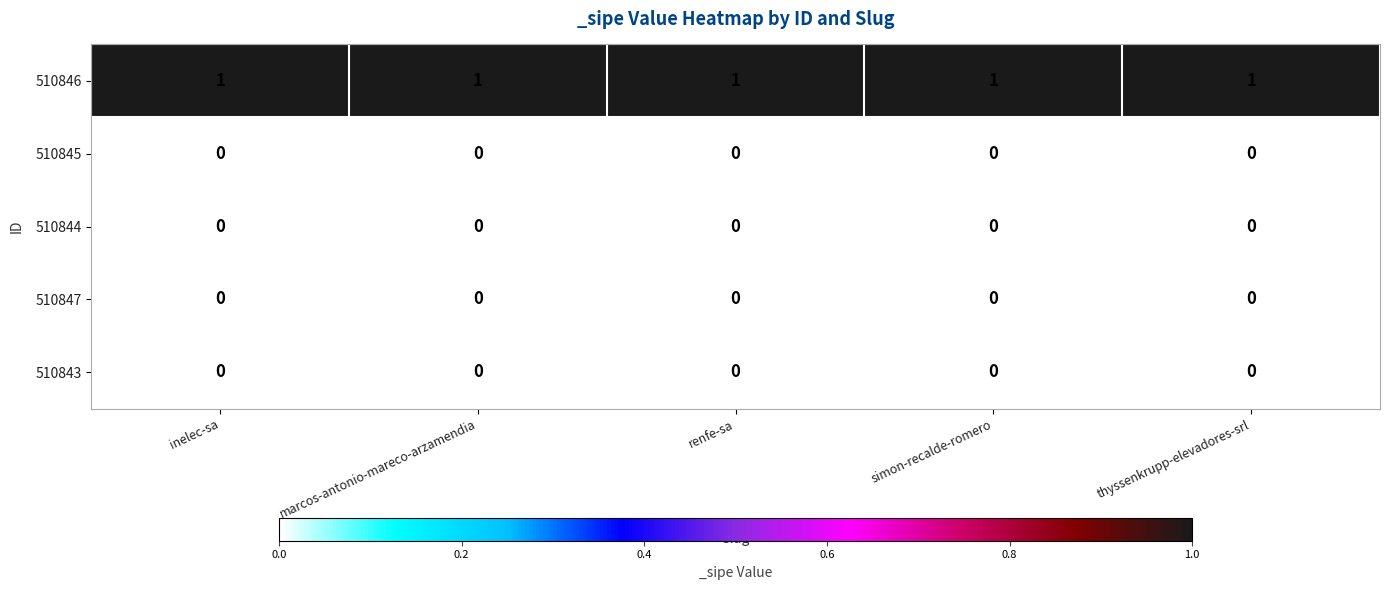

Is the value of 510846 at renfe-sa greater than the value of 510847 at marcos-antonio-mareco-arzamendia?

Yes